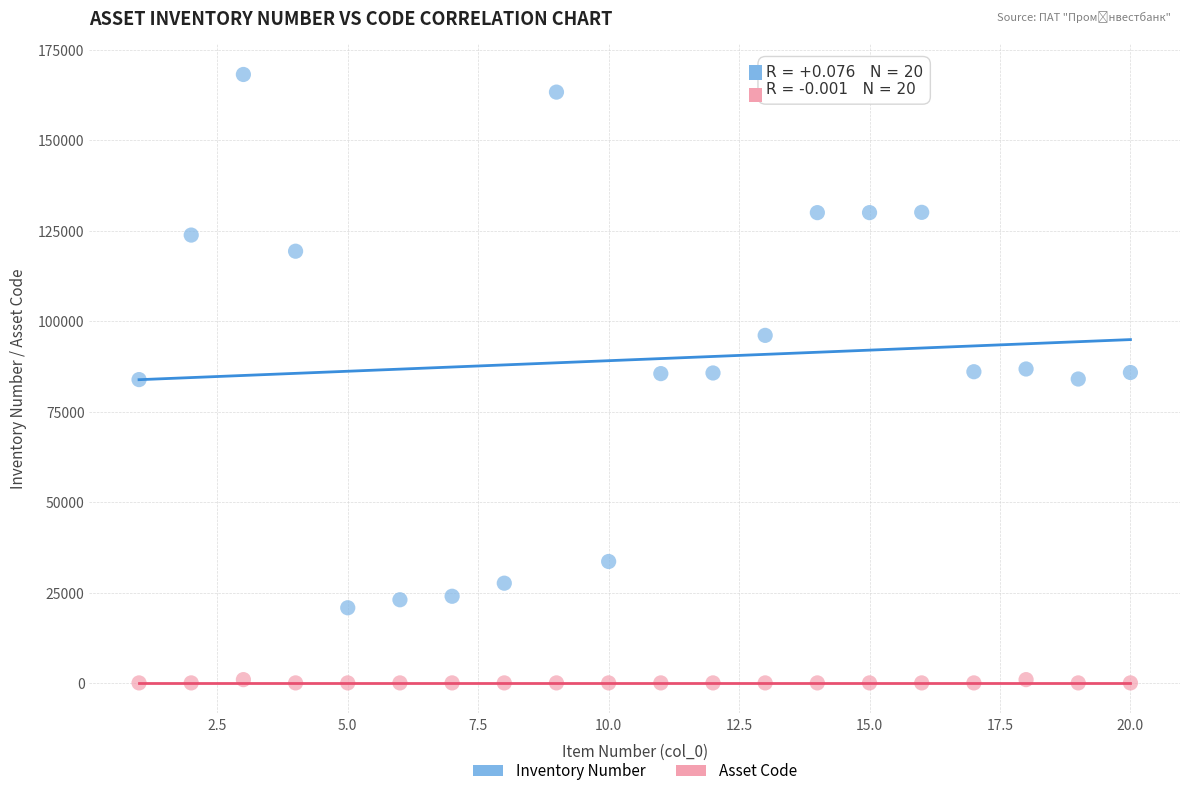

Which series reaches the minimum Y coordinate?

Asset Code